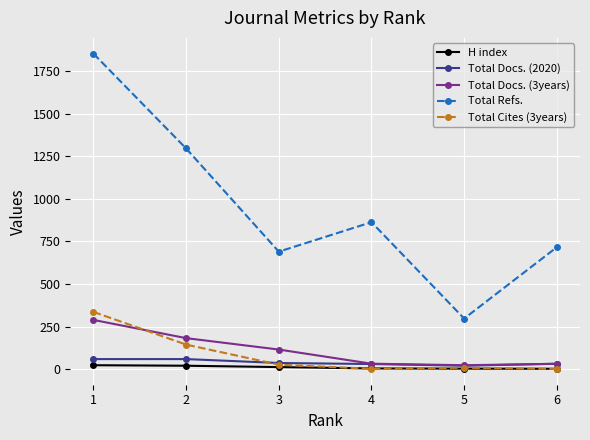

Which series has the largest range (max minus min)?

Total Refs.